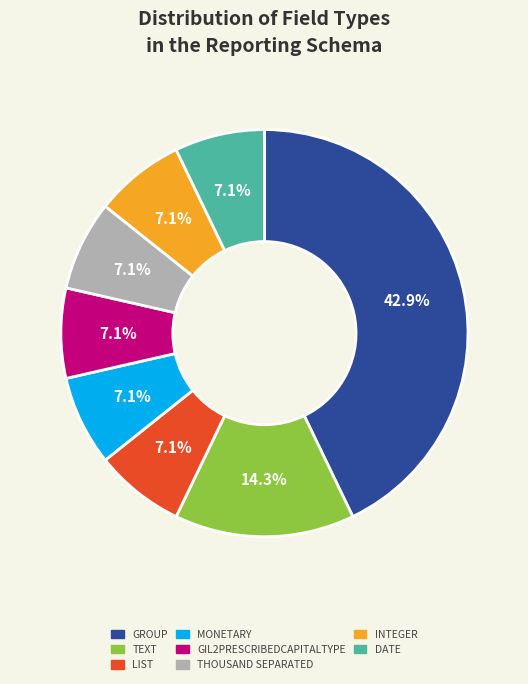

Does any single category account for the majority?

No